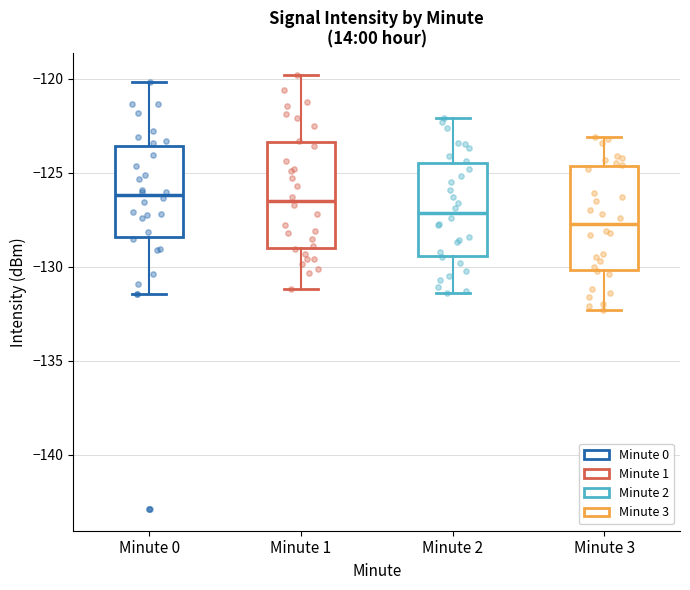

Where does the median line of the box for Minute 1 sit on the y-axis? The values are not printed on the chart, so give them approximately, as read against the axis.

-126.5